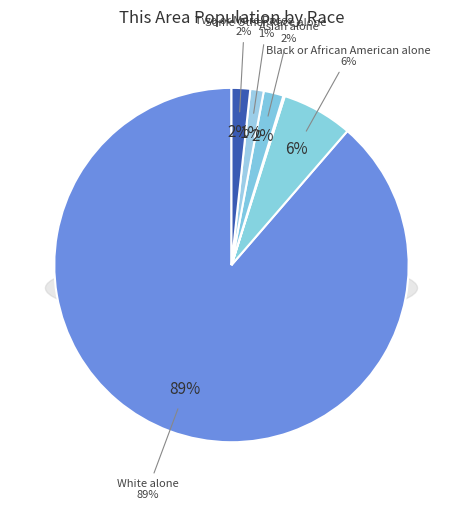

To the nearest percent, what percentage of the pie is Two or More Races?

2%